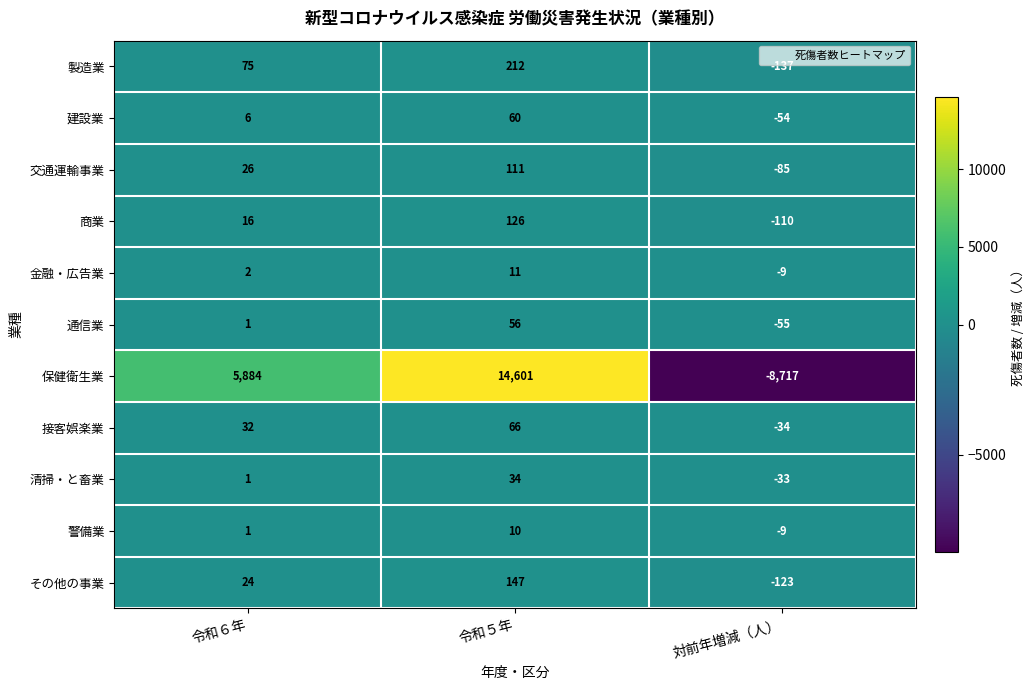

List the labels in order of 接客娯楽業 value, largest first.

令和５年, 令和６年, 対前年増減（人）